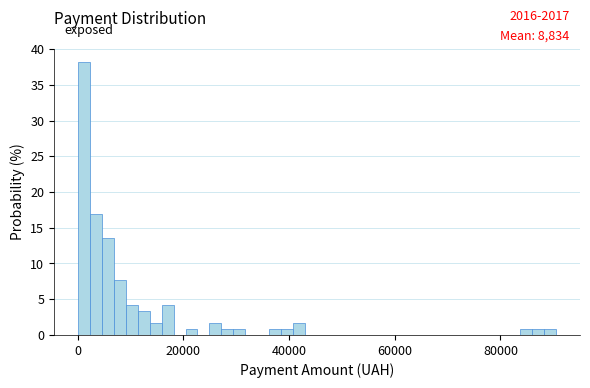

Read against the x-axis, roughly where is the centre of the tallest bar?

2000